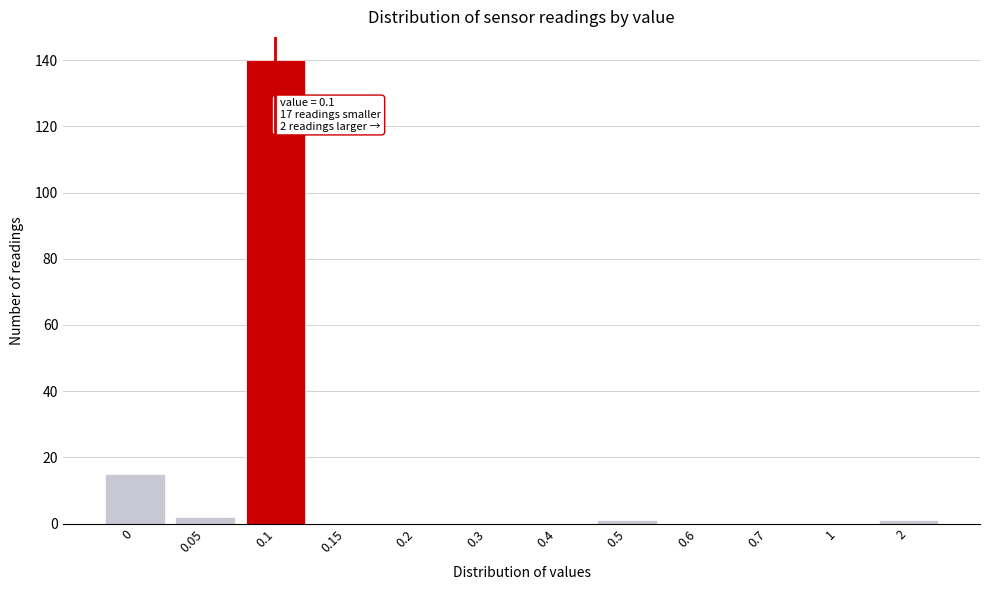

Reading left to right, list all the values displayed in this chart.

0=15	0.05=2	0.1=140	0.15=0	0.2=0	0.3=0	0.4=0	0.5=1	0.6=0	0.7=0	1=0	2=1